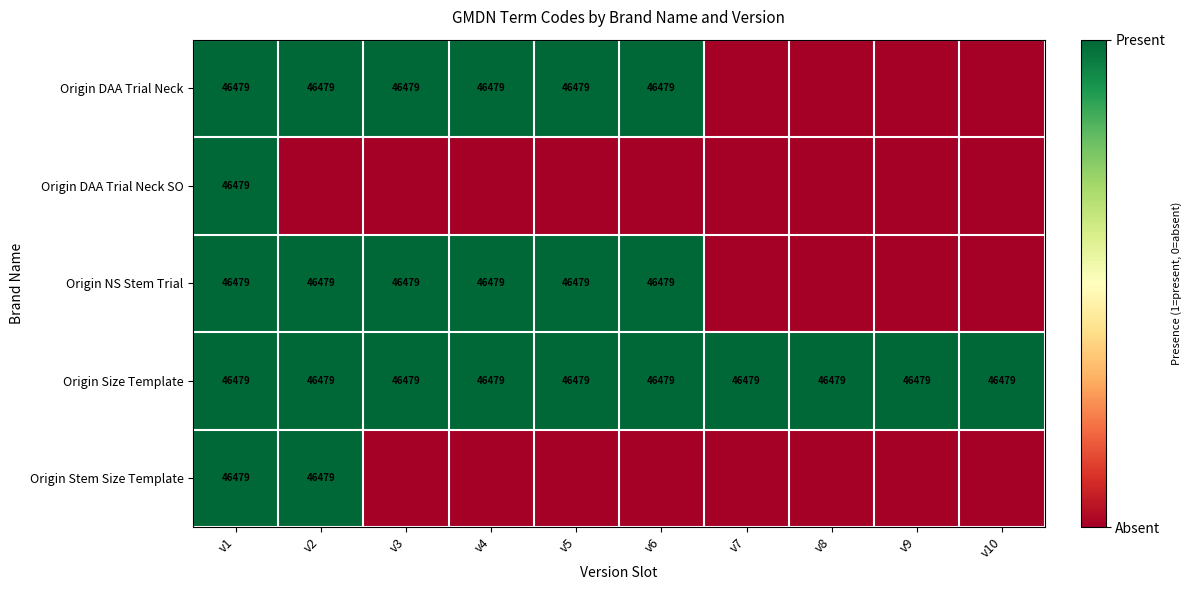

At how many categories does at least one series exceed 0?

10